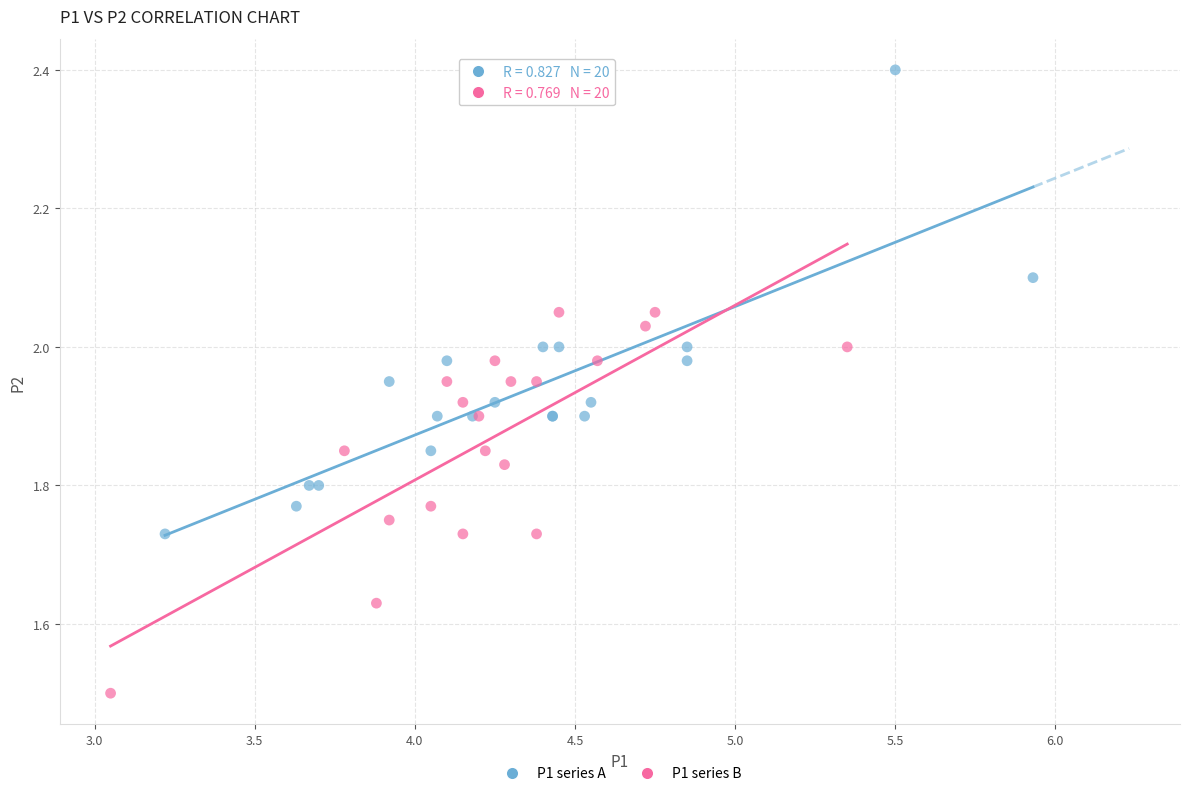

Which series has the largest Y range (max minus min)?

P1 series A